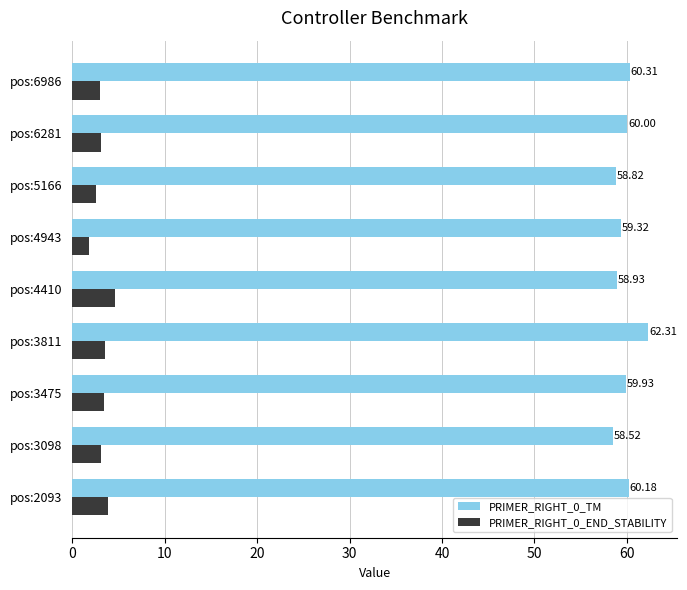

Which series has the largest range (max minus min)?

PRIMER_RIGHT_0_TM